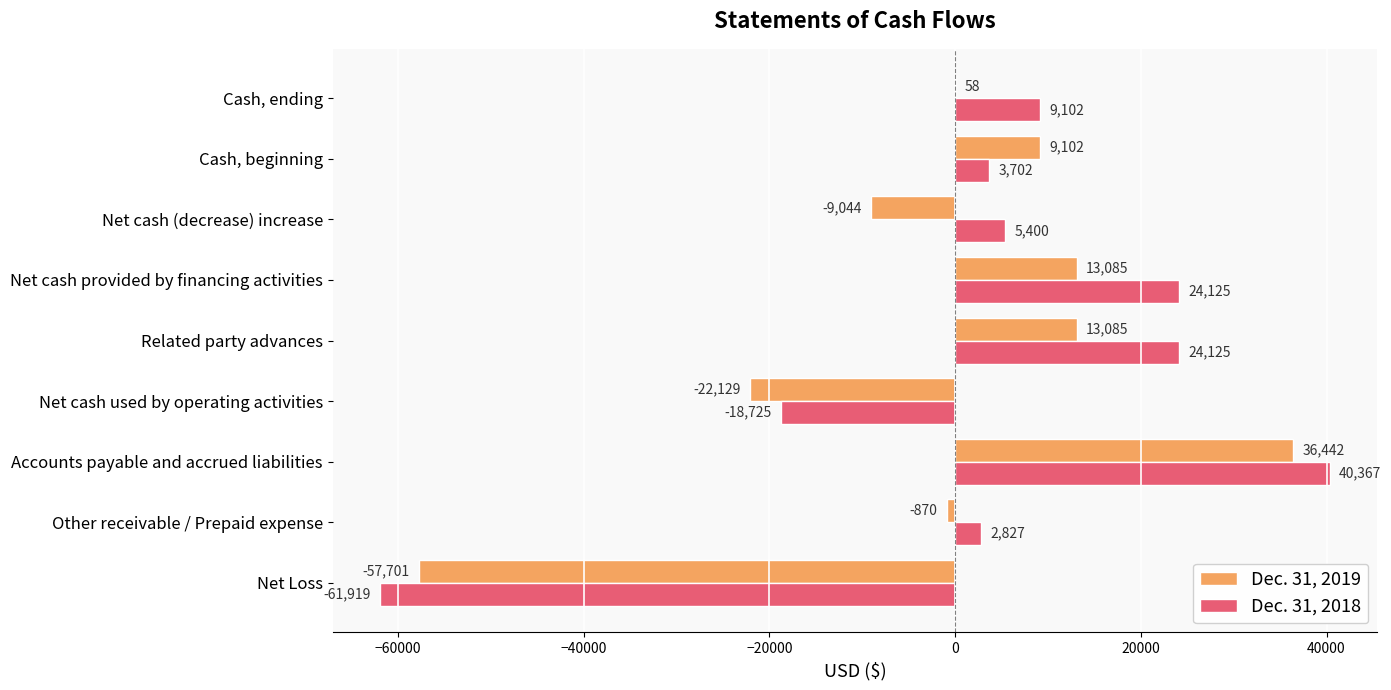

What is the total value across all series at Related party advances?

37210